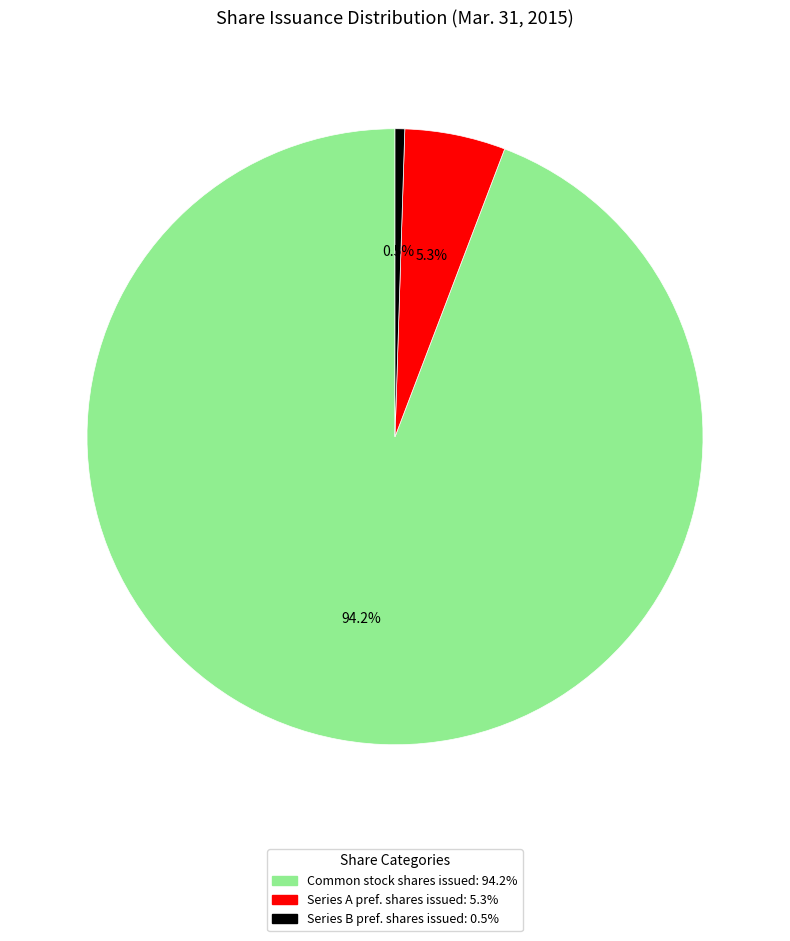

Is there any slice that represents more than half of the pie?

Yes